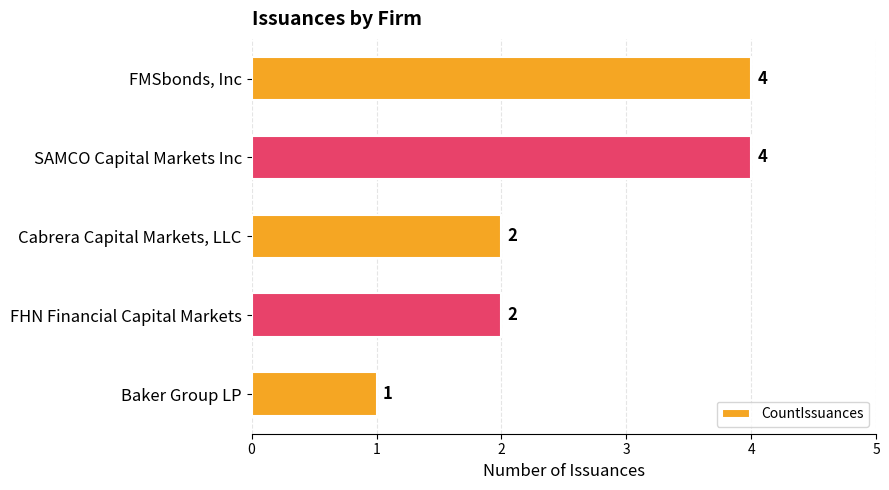

What is the label of the 2nd bar from the top?

SAMCO Capital Markets Inc